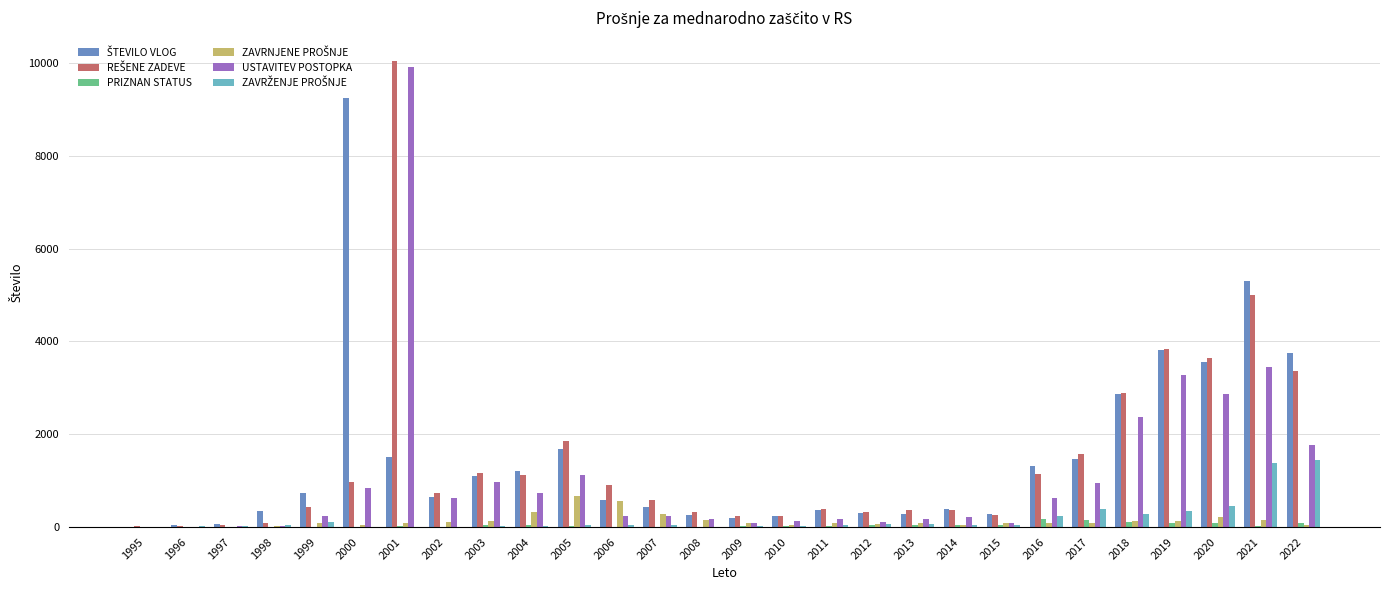

What is the maximum value shown in the chart?

10042